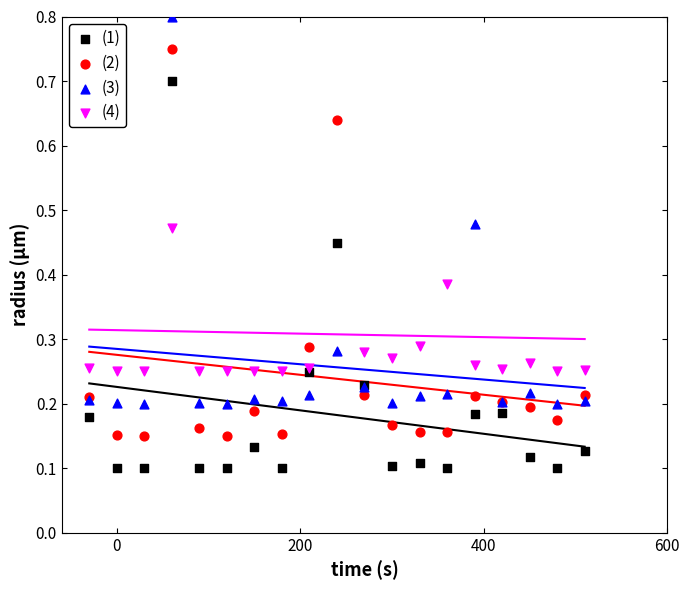

Which series has the largest Y range (max minus min)?

(1)